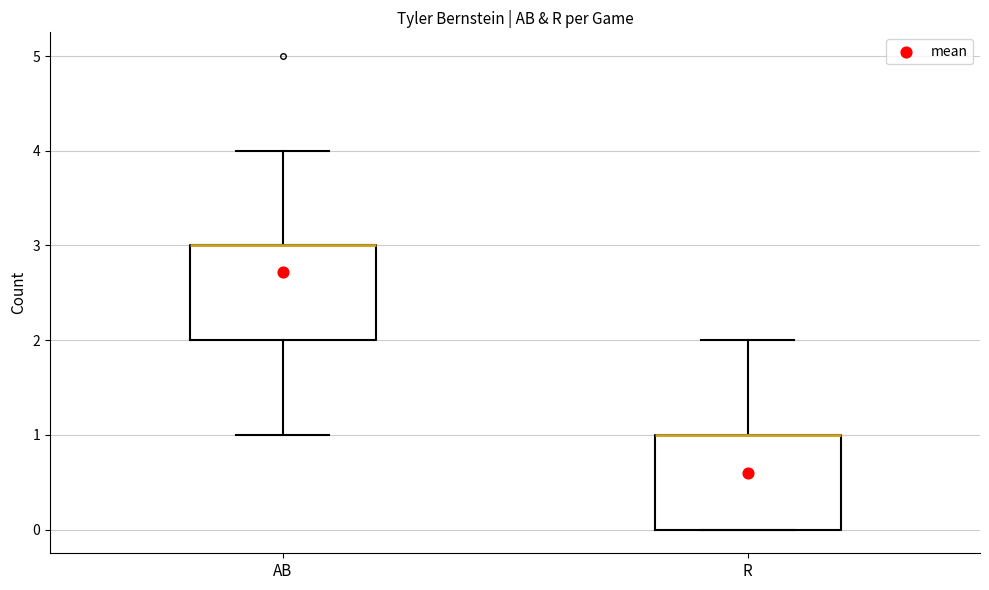

Where is the upper edge of the box for AB on the y-axis? The values are not printed on the chart, so give them approximately, as read against the axis.

3